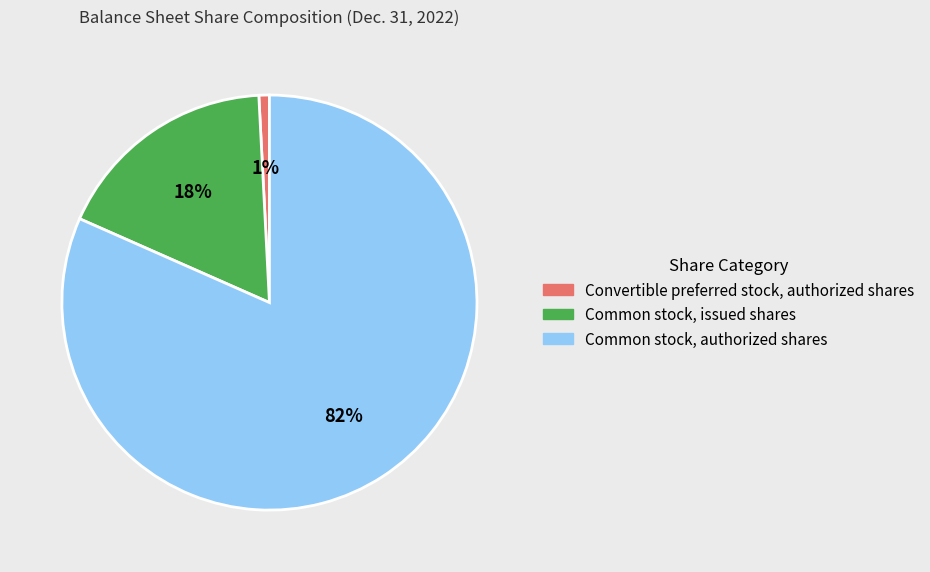

Rank the categories by value from lowest to highest.

Convertible preferred stock, authorized shares, Common stock, issued shares, Common stock, authorized shares